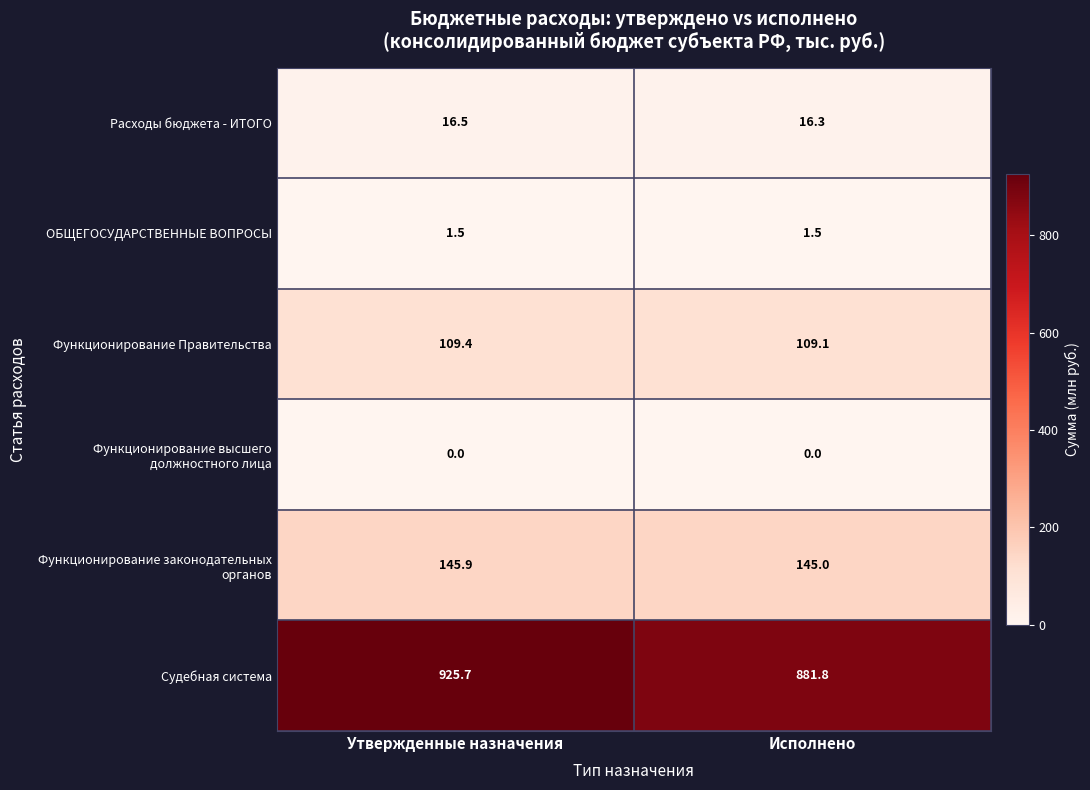

True or false: Функционирование Правительства has a value of 55.4 at Утвержденные назначения.

False